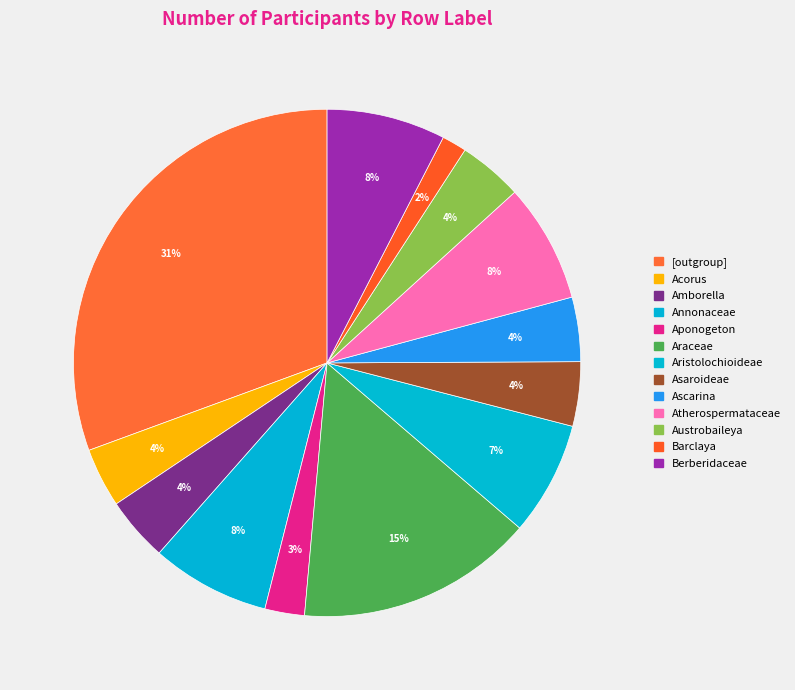

How many slices are in this pie chart?

13